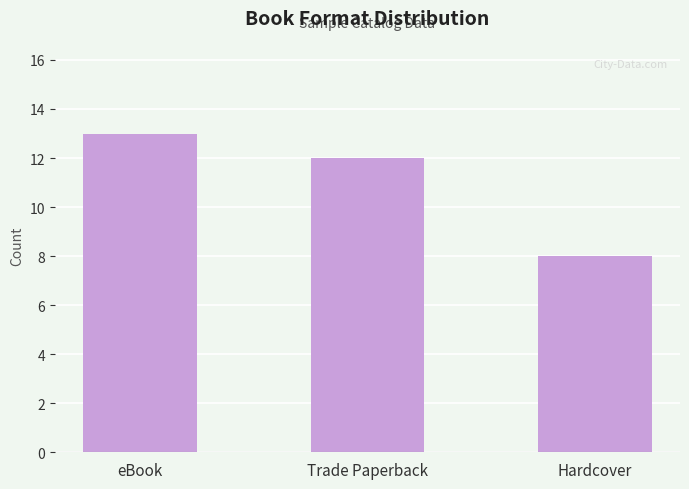

What position from the left is Hardcover?

3